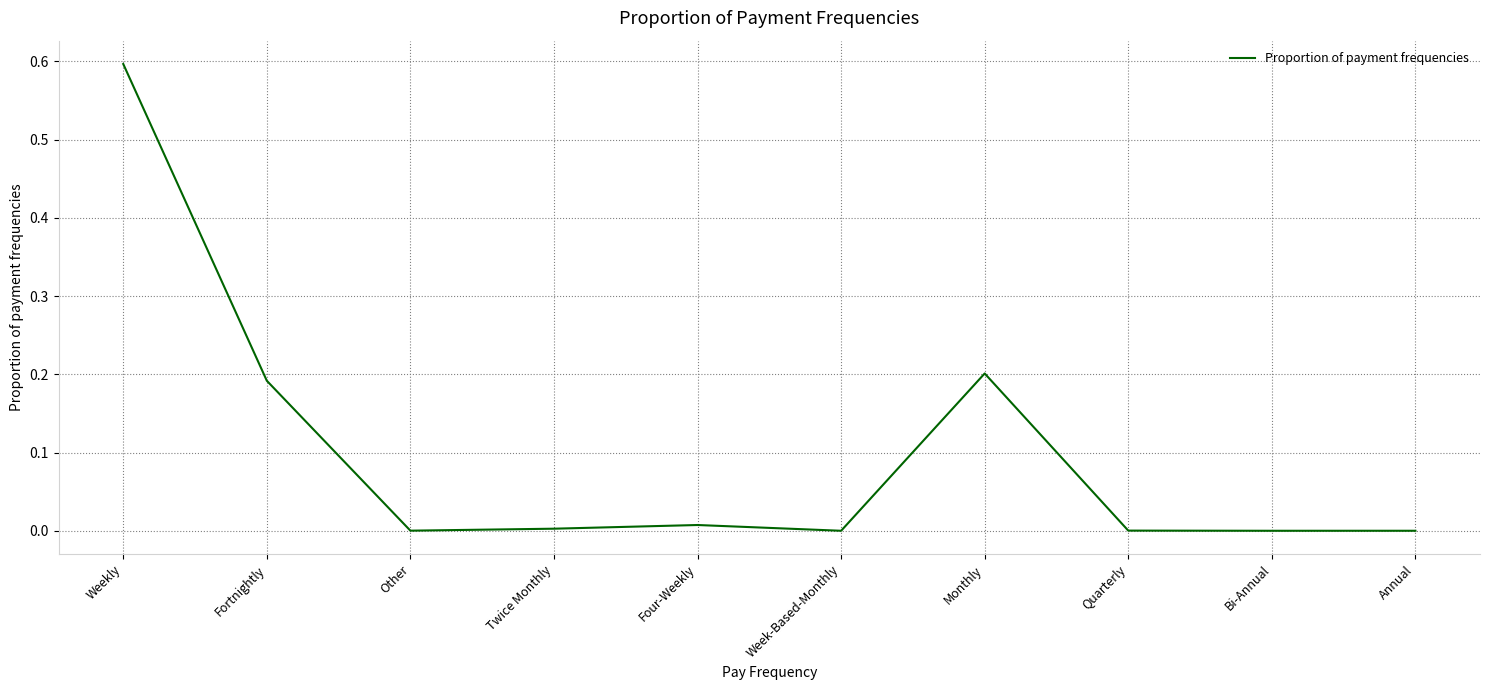

What is the difference between the maximum and minimum values?

0.6